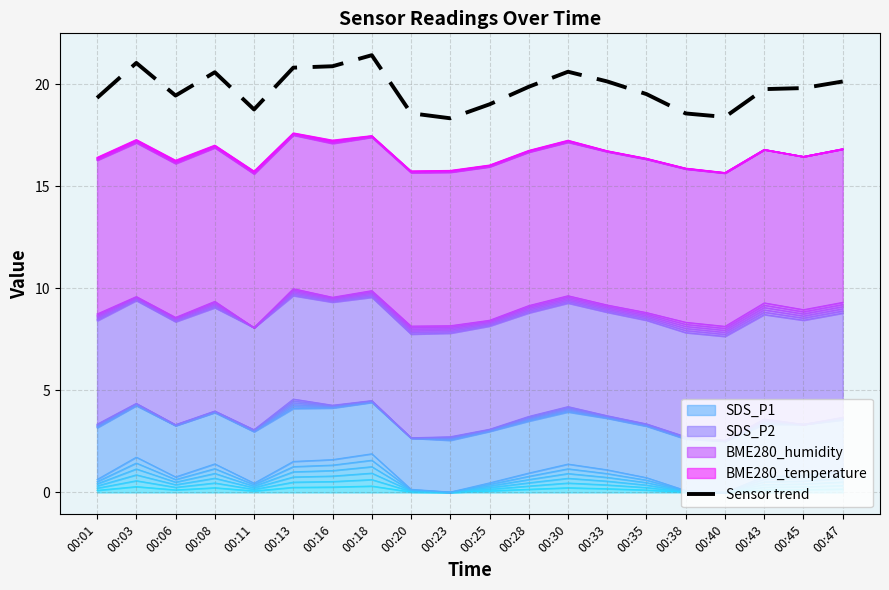

What is the sum of all values?

395.0